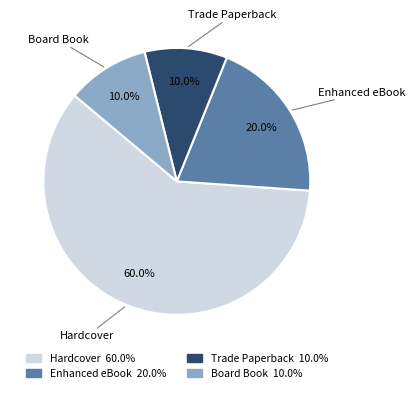

Which slice represents more than half of the pie?

Hardcover